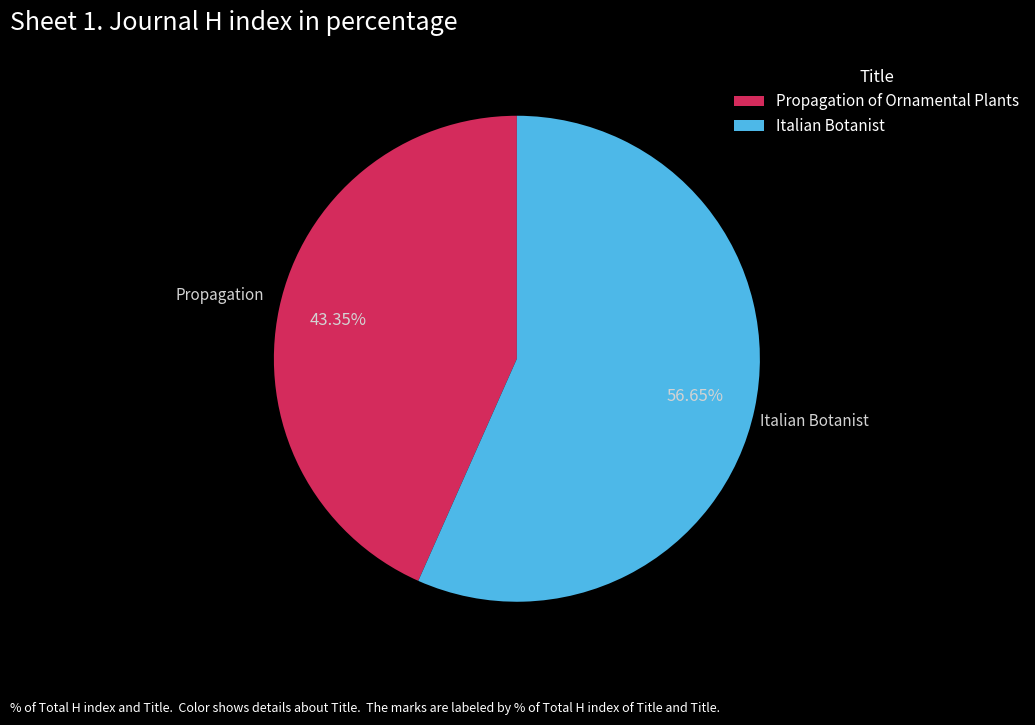

Which category has the biggest portion of the pie?

Italian Botanist